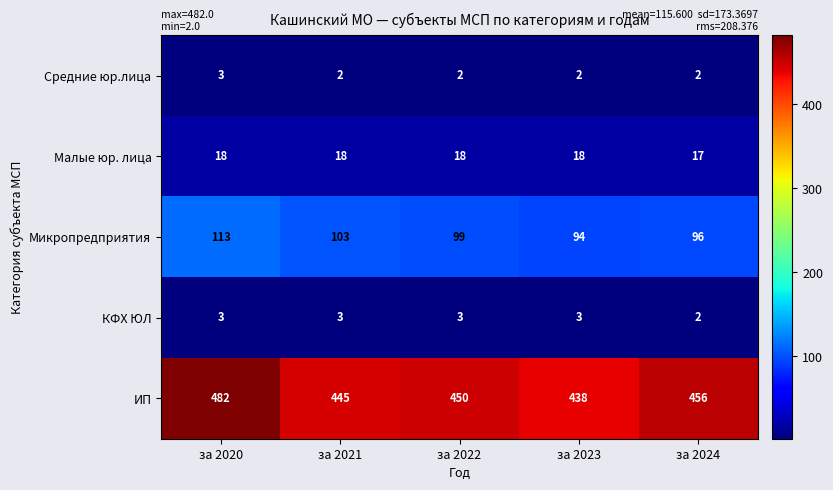

Is it true that Средние юр.лица equals 3 at за 2024?

False